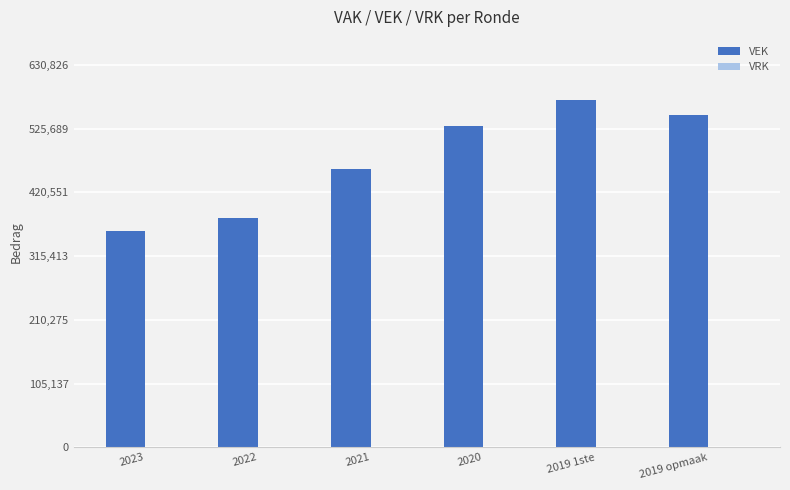

Reading left to right, transcribe all the data shown in this chart.

356797	378193	458323	529342	573479	547370